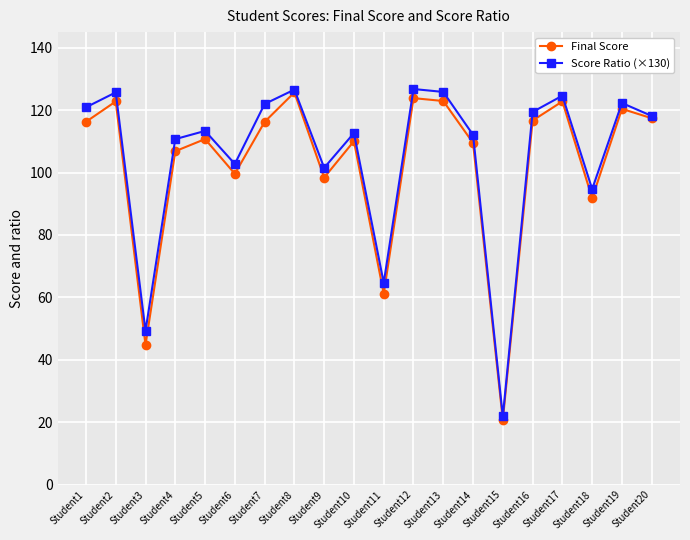

What is the spread (max minus min) of values at Student2?

2.9